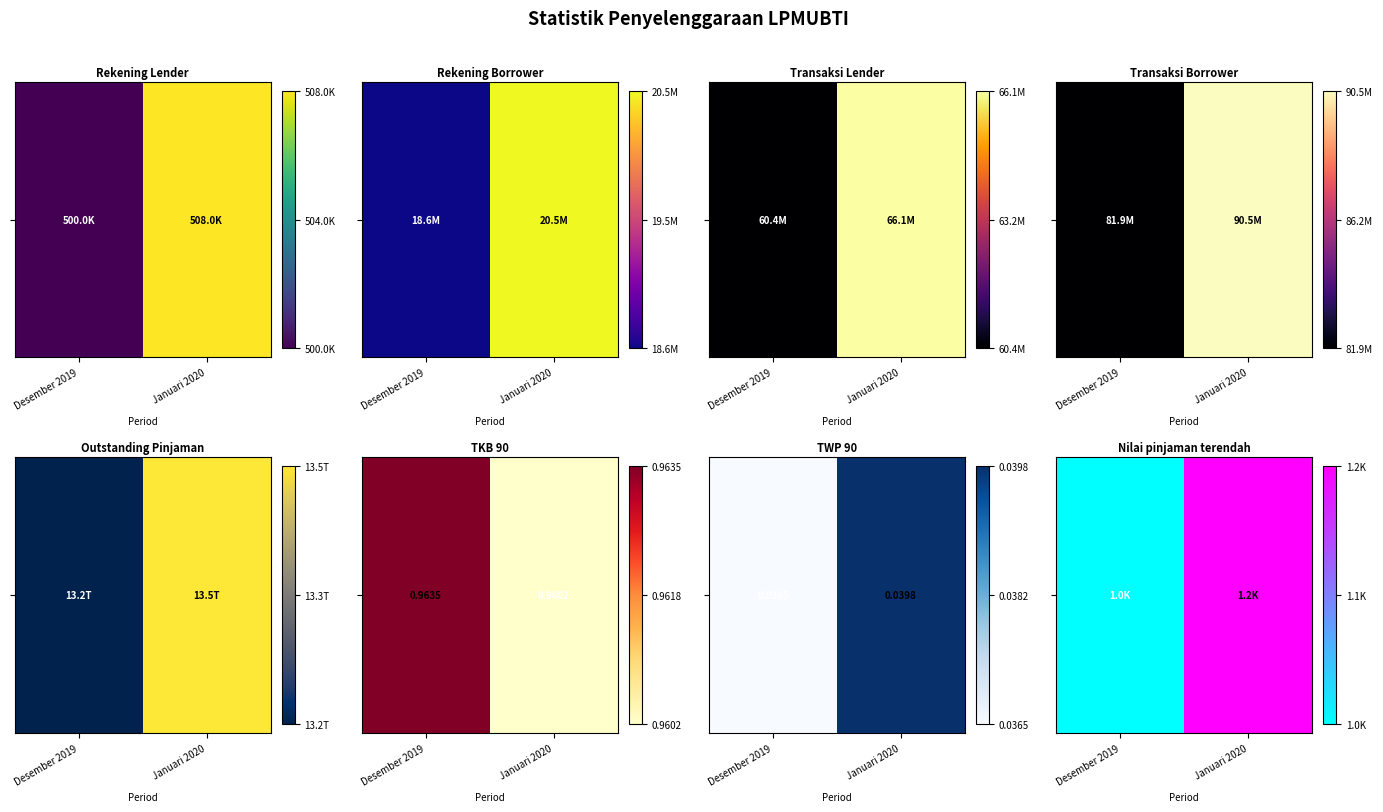

List the labels in order of value, largest first.

Januari 2020, Desember 2019